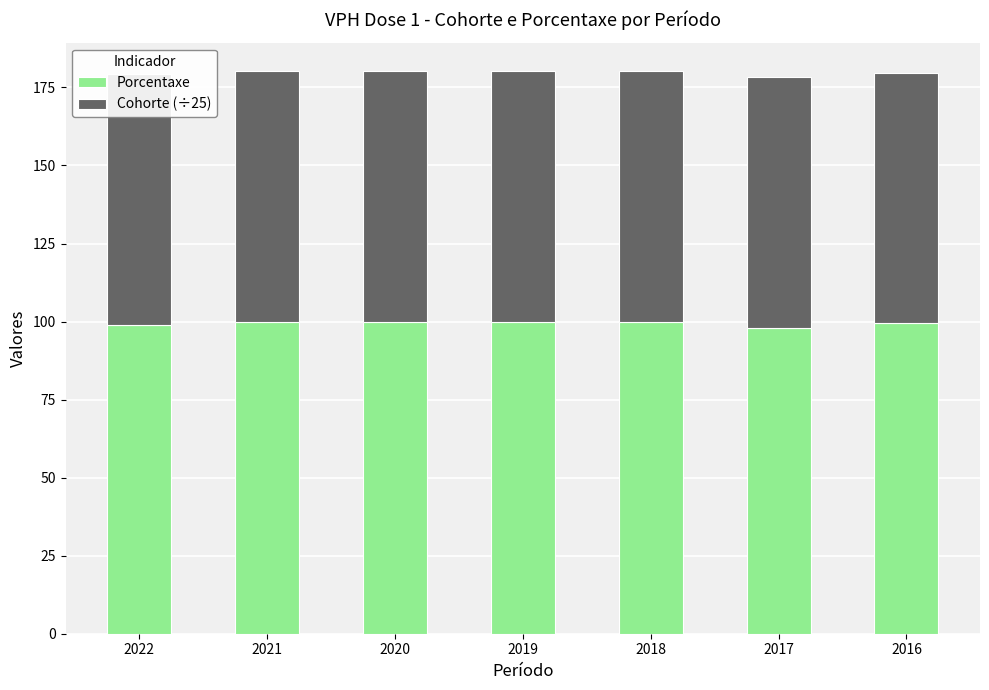

True or false: Porcentaxe has a value of 99.4 at 2016.

True